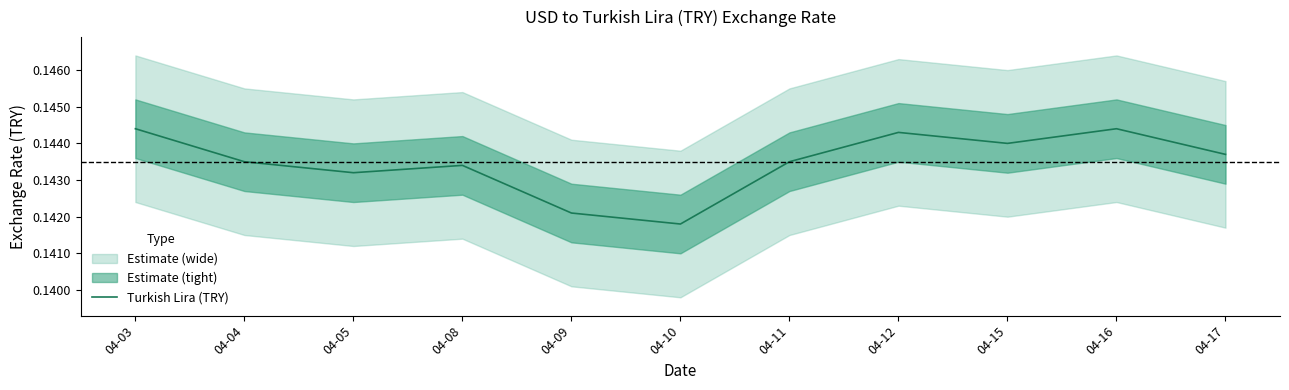

At which category does the data reach its first local valley?

04-05